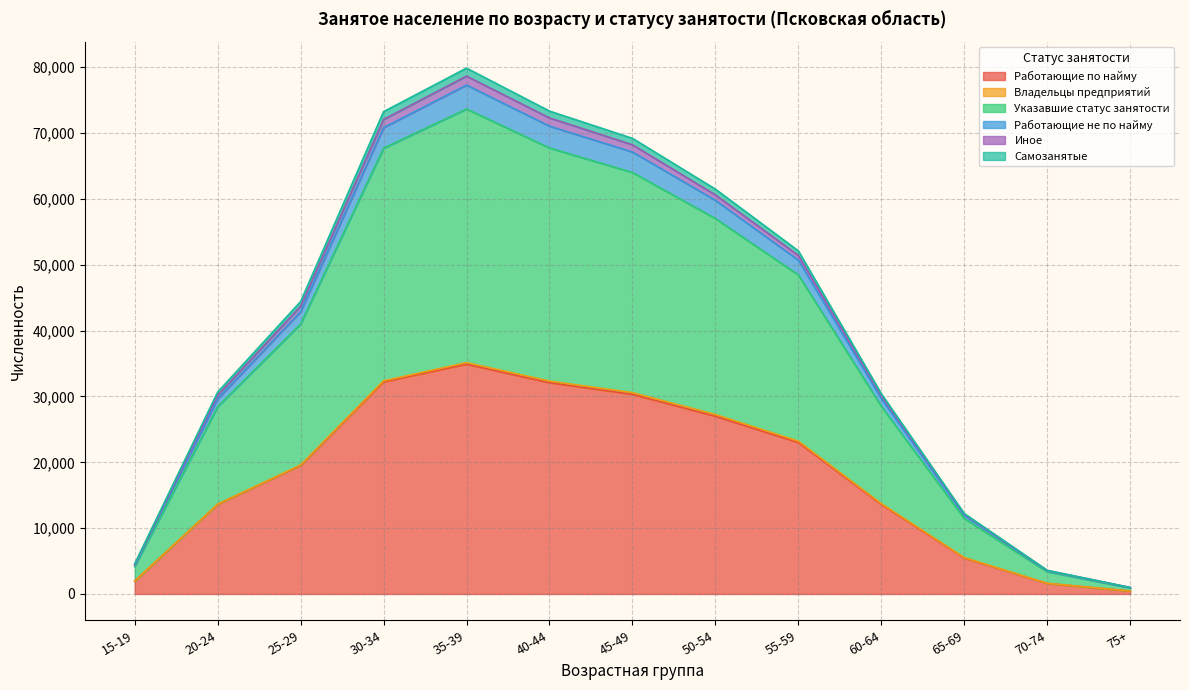

True or false: Иное and Работающие по найму cross at least once.

False